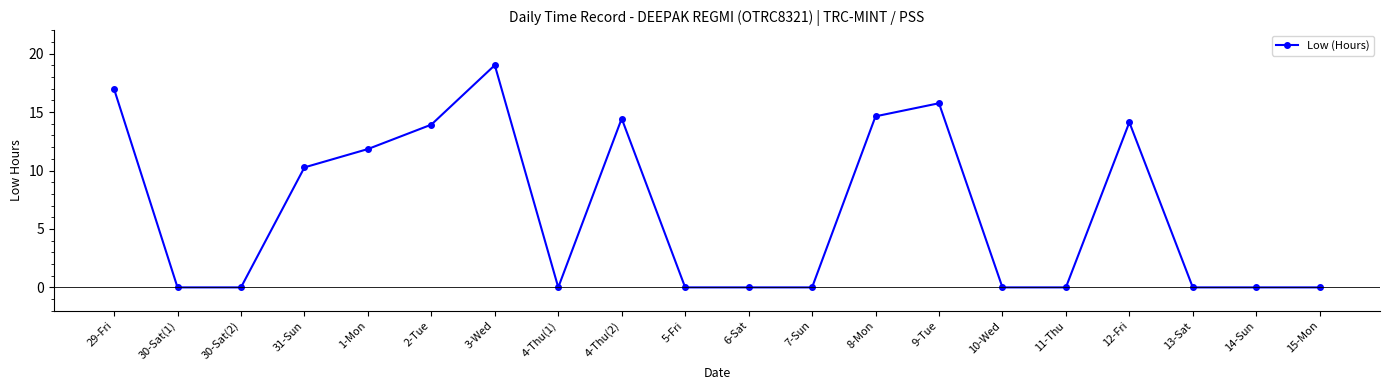

Read the value at 9-Tue.

15.8